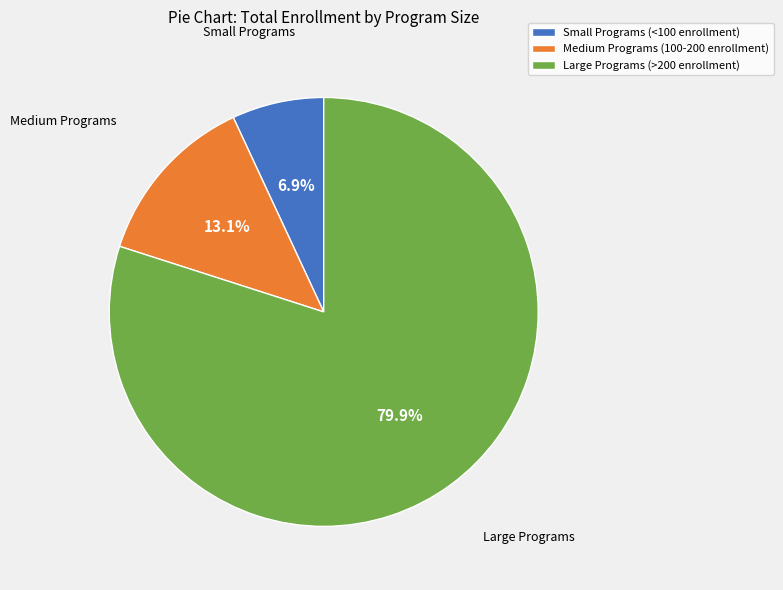

How many slices are in this pie chart?

3